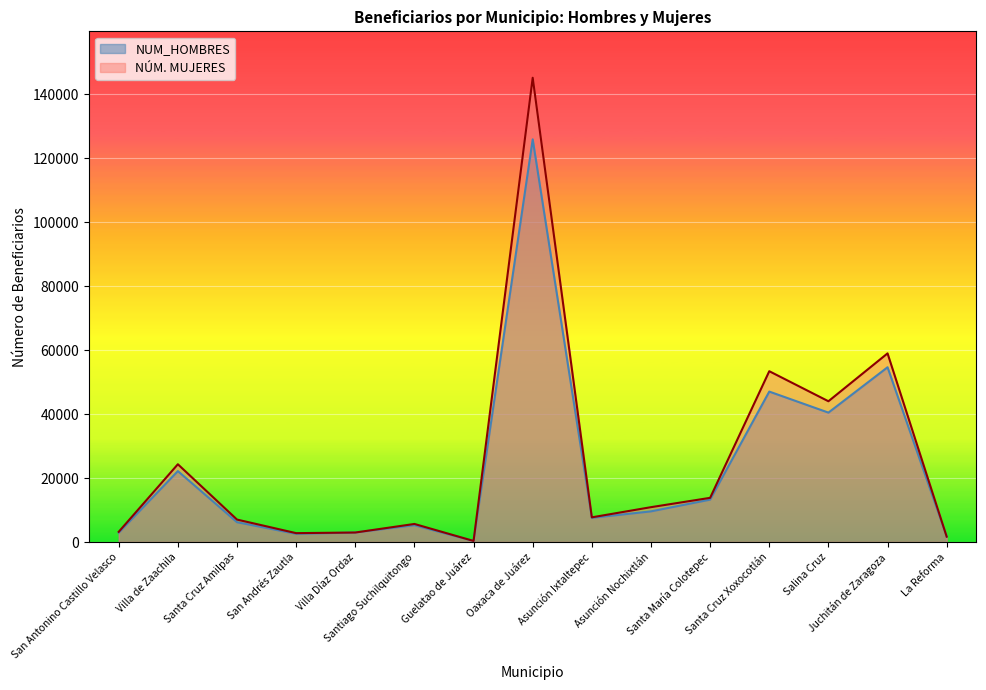

Which series ends up on top after the final intersection of NUM_HOMBRES and NÚM. MUJERES?

NUM_HOMBRES